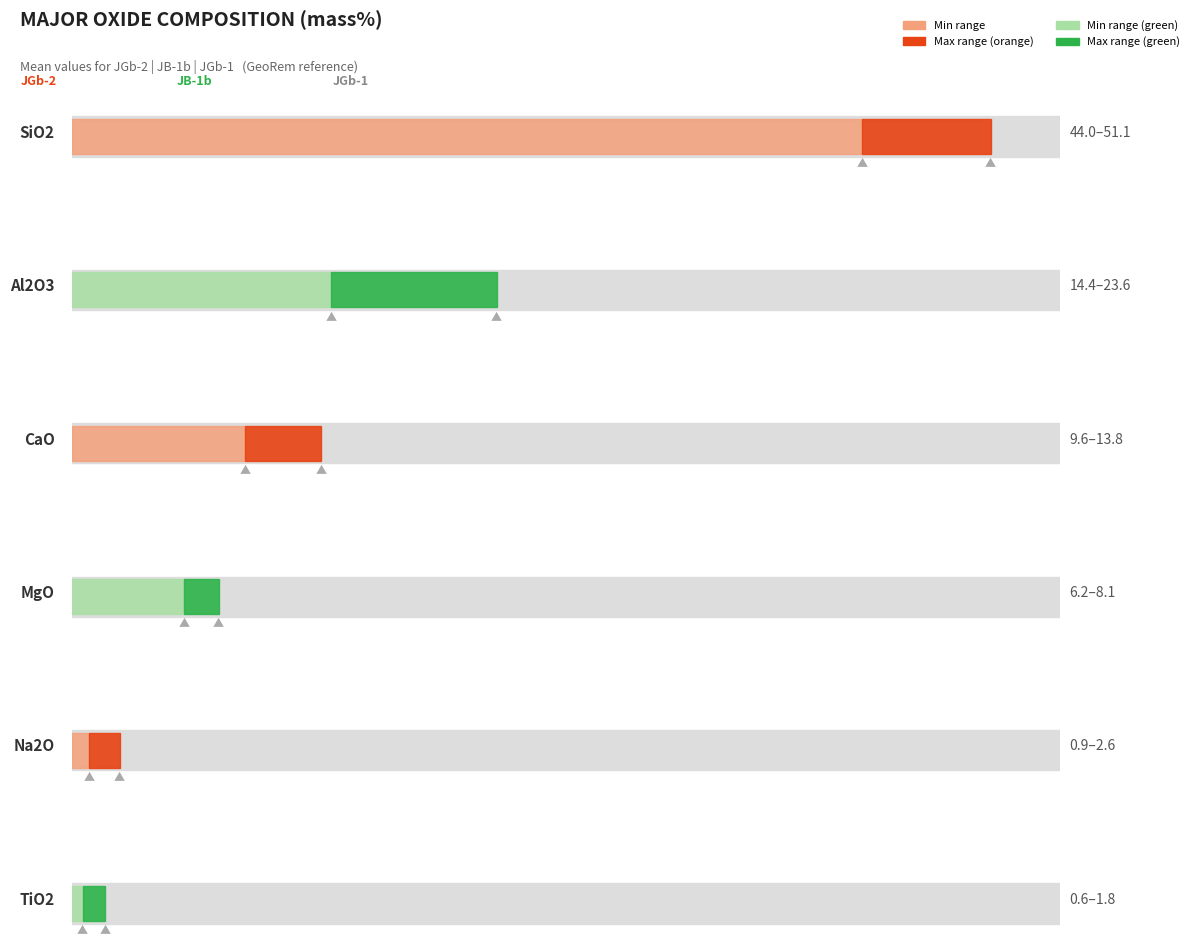

List the labels in order of TiO2 value, smallest first.

JGb-2, JB-1b, JGb-1